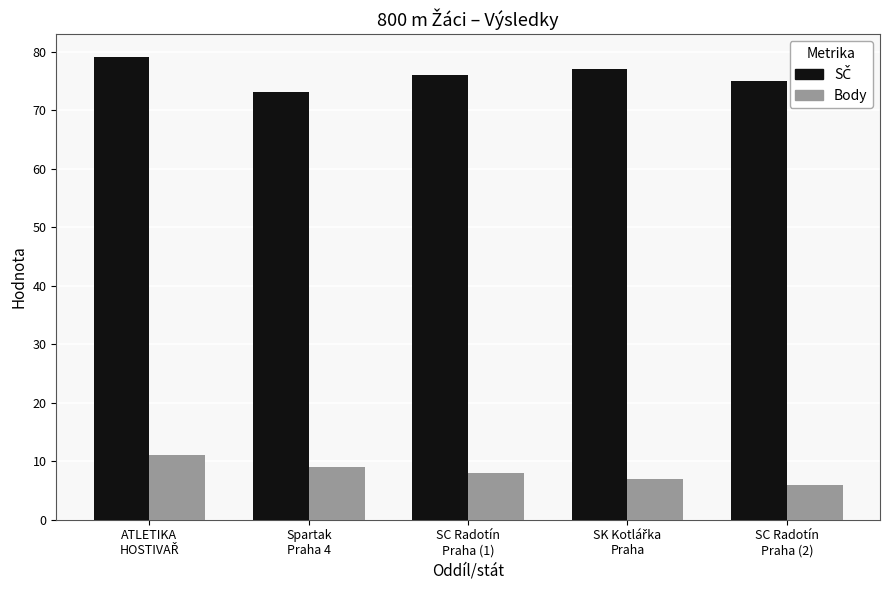

What is the highest value of the Body series?

11